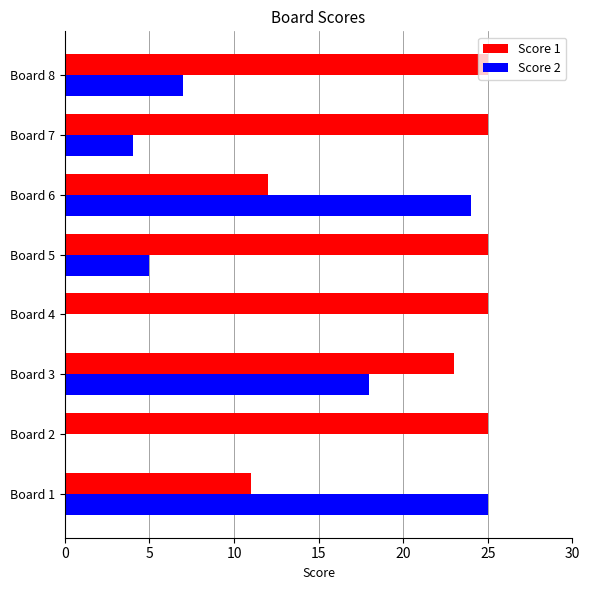

True or false: Score 2 has a value of 5 at Board 5.

True